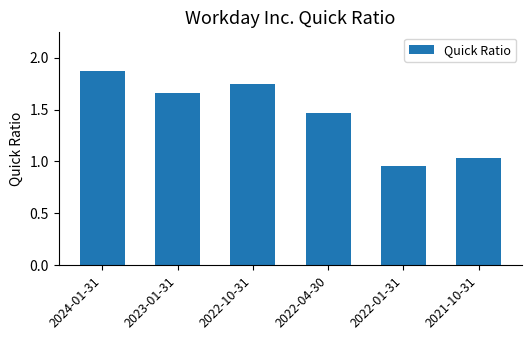

What is the label of the 4th bar from the right?

2022-10-31